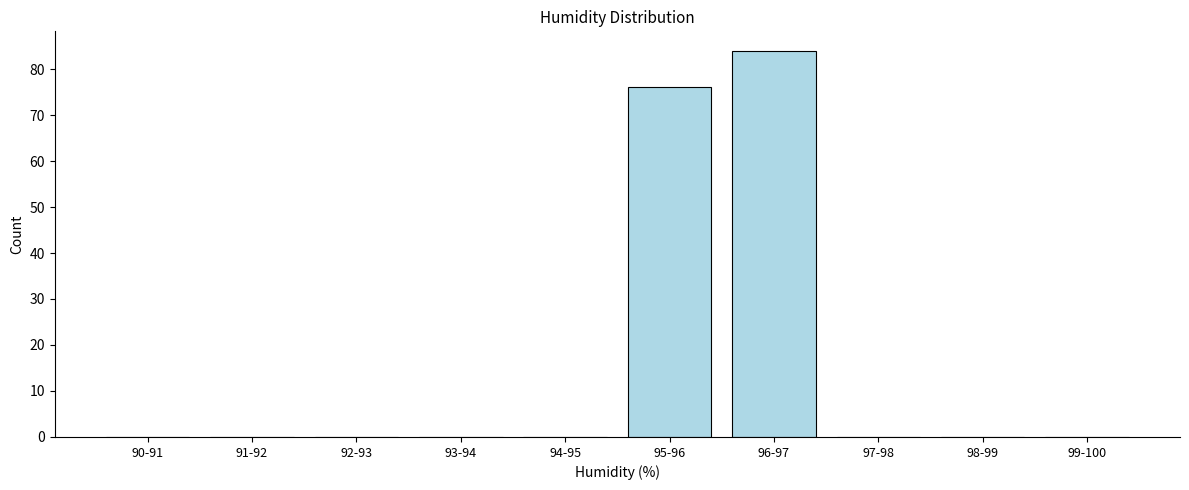

Reading left to right, list all the values displayed in this chart.

90-91=0	91-92=0	92-93=0	93-94=0	94-95=0	95-96=76	96-97=84	97-98=0	98-99=0	99-100=0